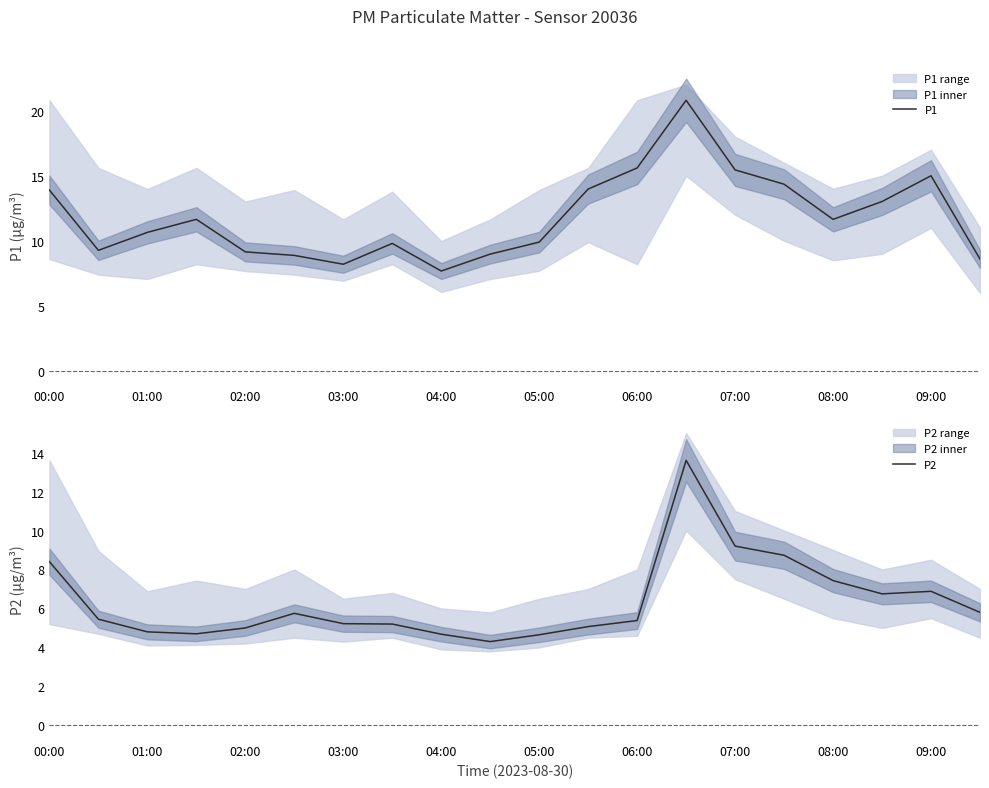

What is the highest value of the P2 series?

13.6